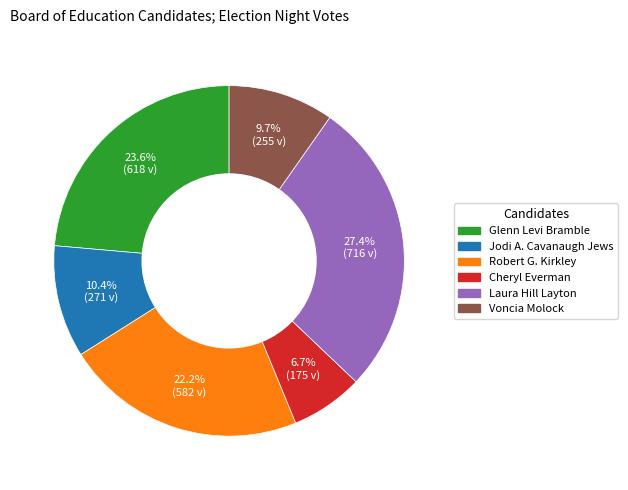

What is the ratio of the value at Cheryl Everman to the value at Glenn Levi Bramble?

0.3